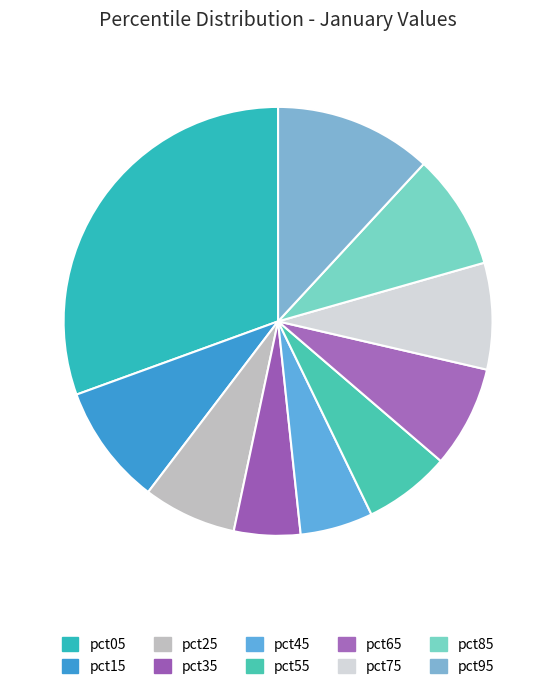

Between pct85 and pct05, which is larger?

pct05